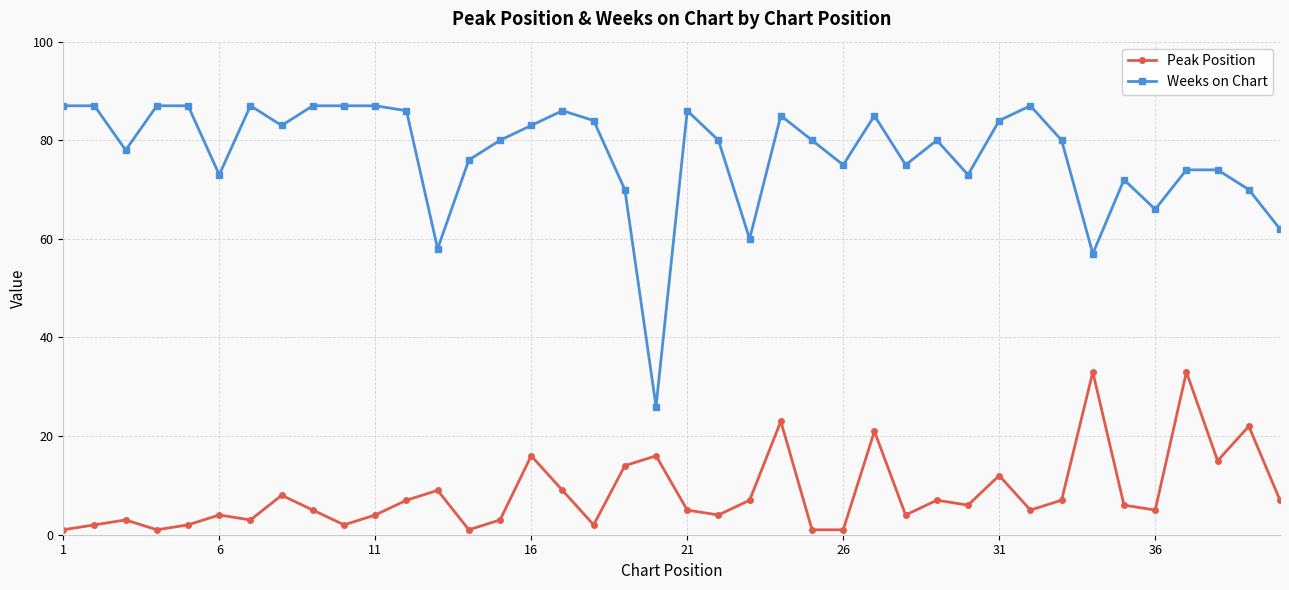

Rank the series by their maximum value, from lowest to highest.

Peak Position, Weeks on Chart